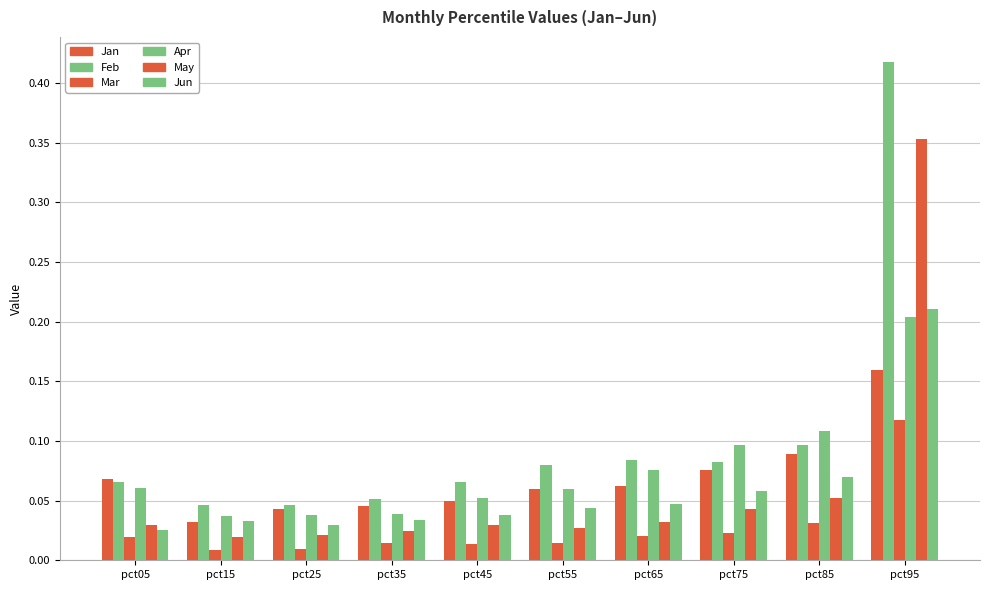

How many bars are there in each group?

6